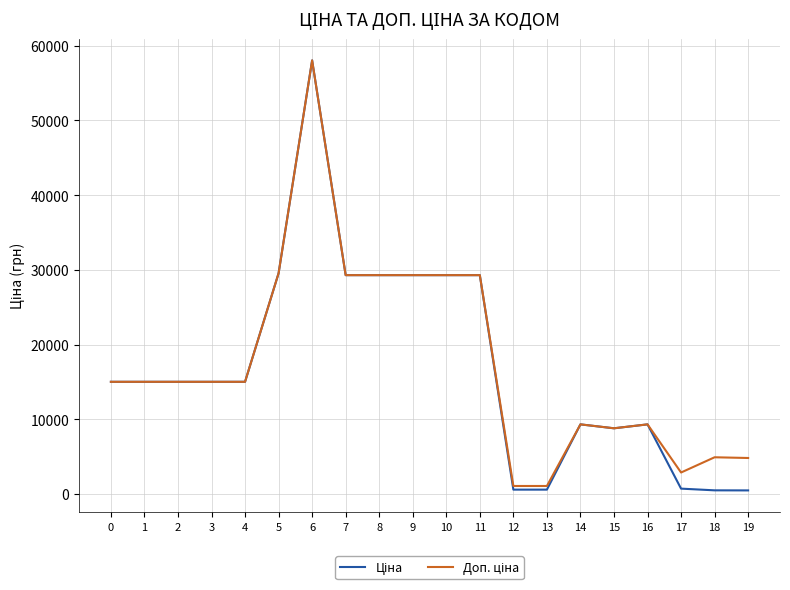

How many lines are shown in the chart?

2